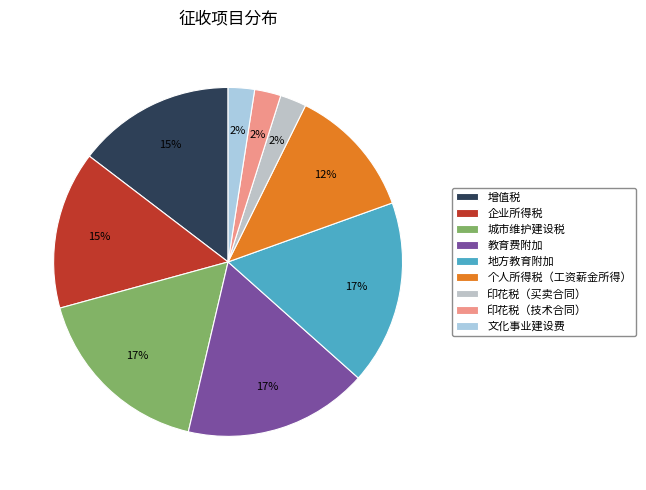

How many slices are in this pie chart?

9